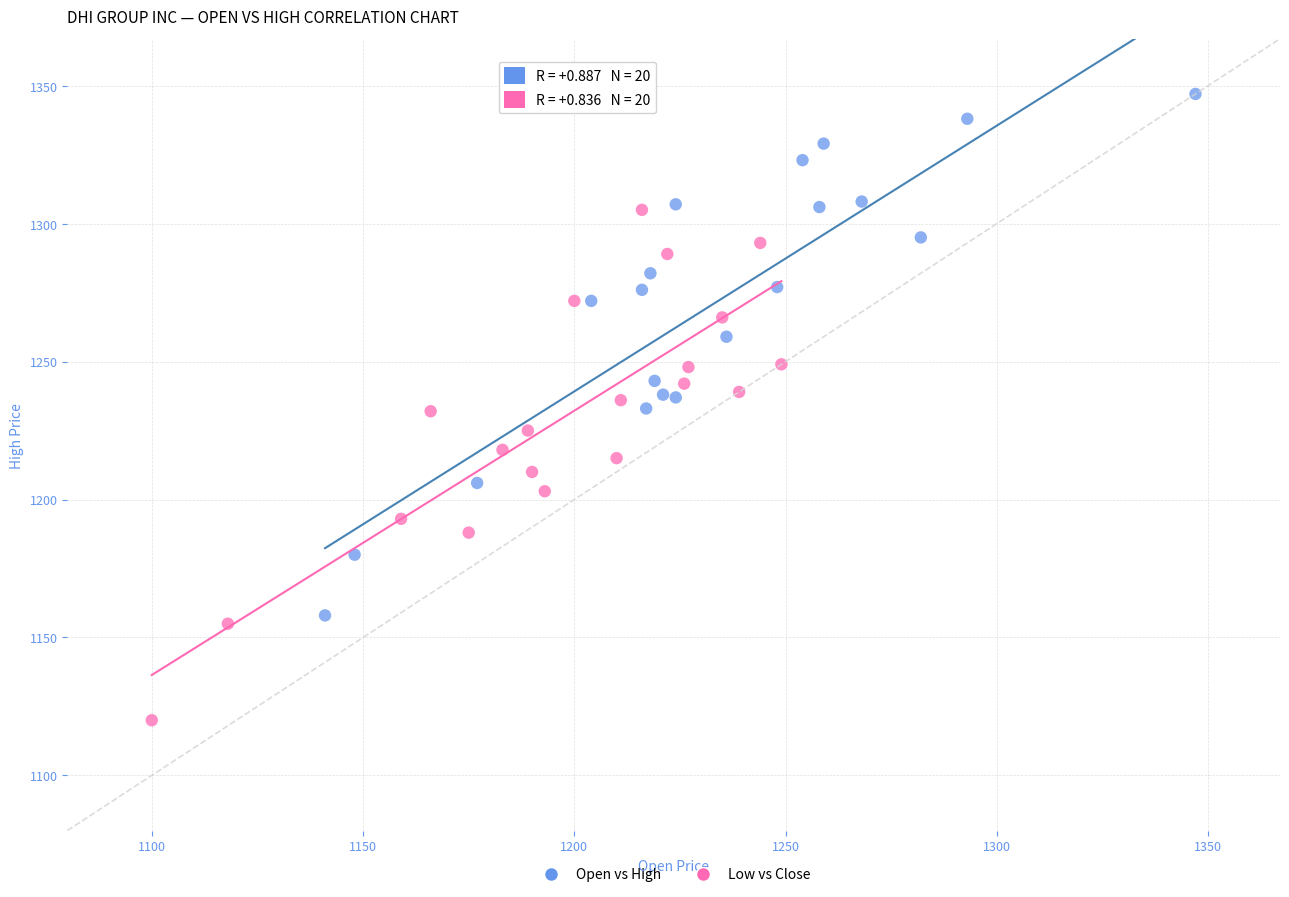

Which series has the widest spread of Y values?

Open vs High